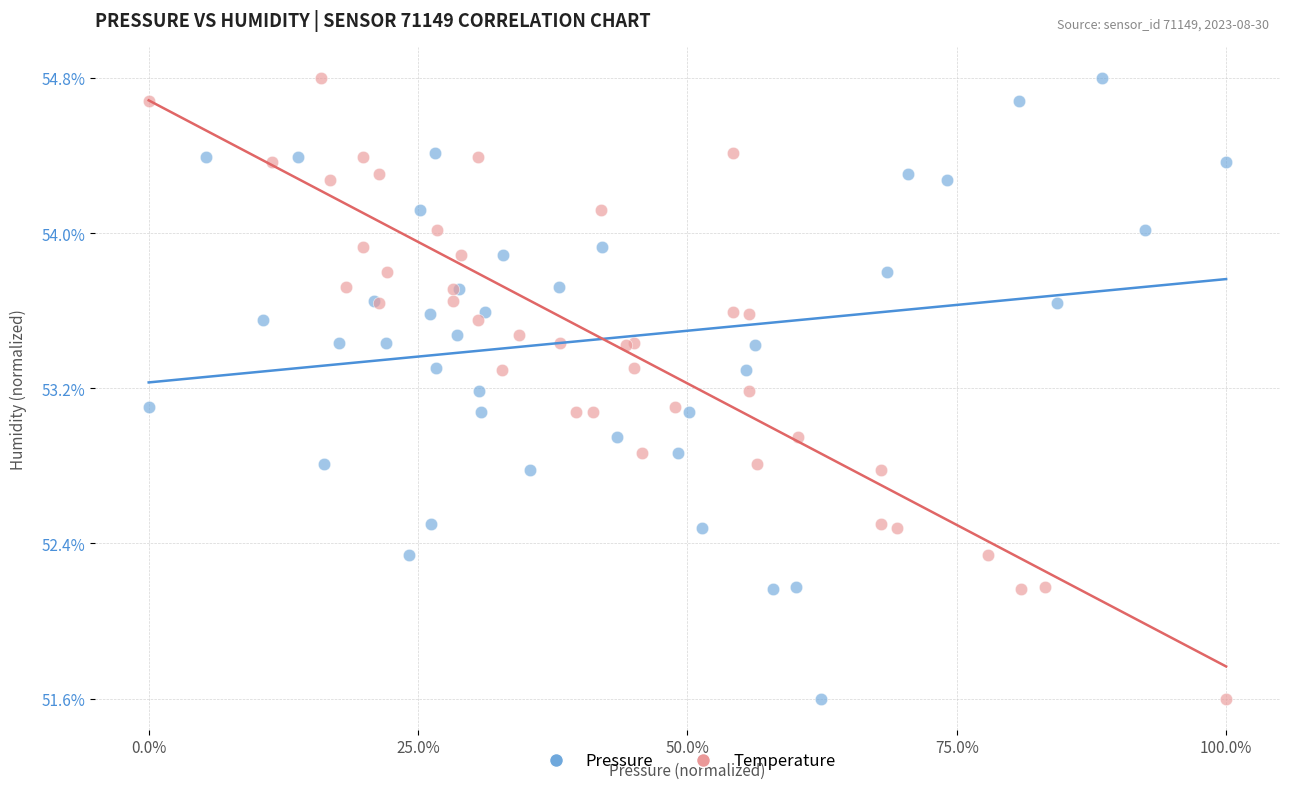

What are all the series names shown in the legend?

Pressure, Temperature